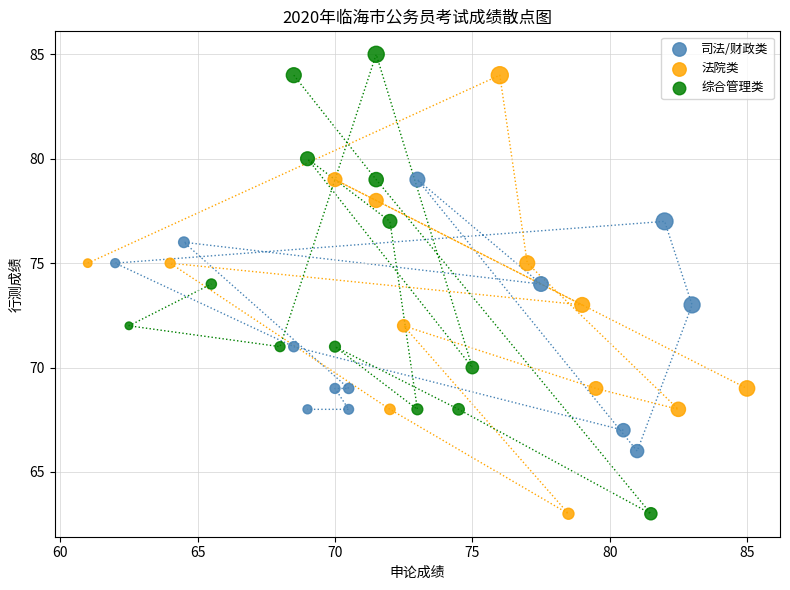

Which series has the widest spread of Y values?

综合管理类